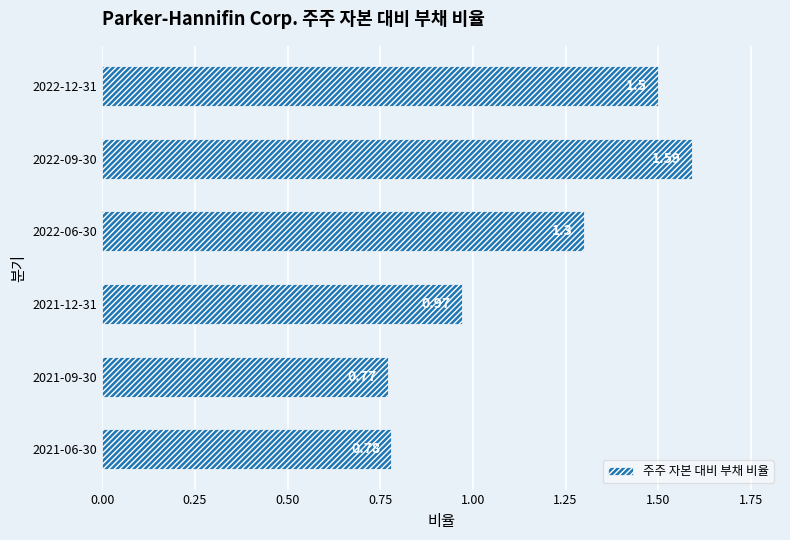

What is the difference between the second highest and minimum values?

0.7